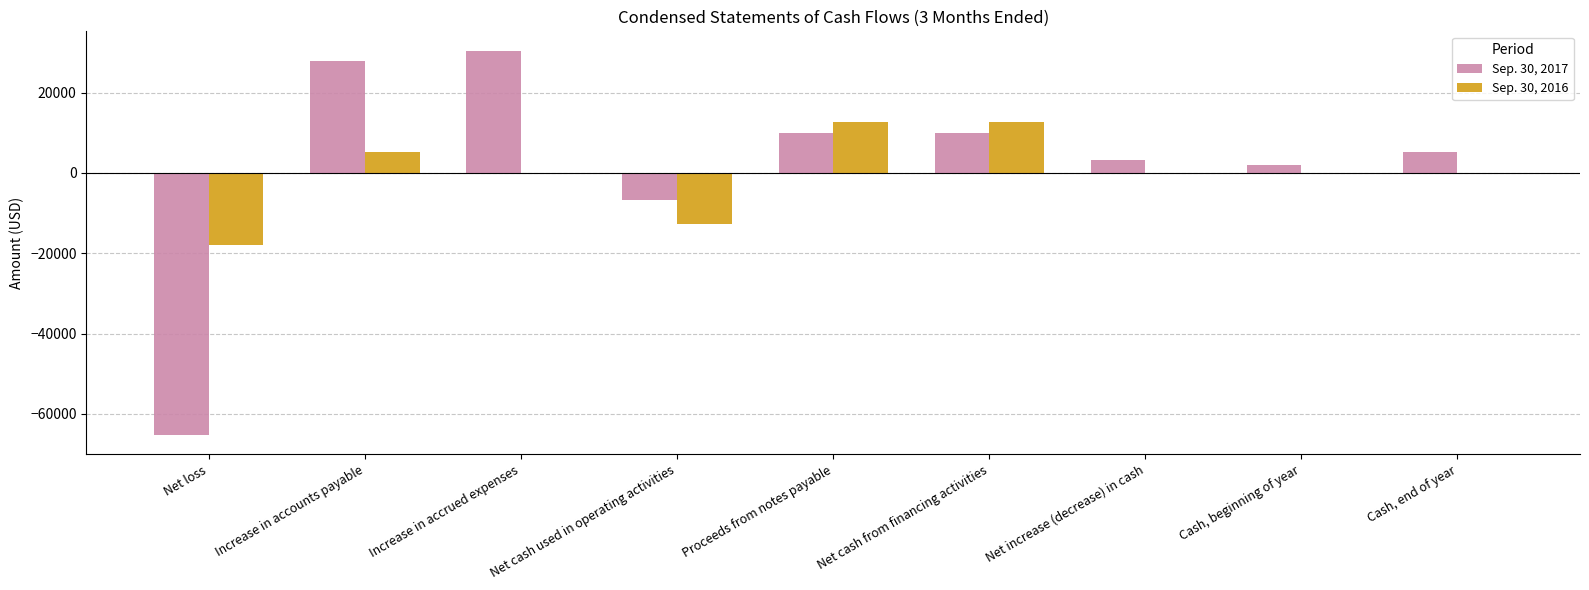

What is the total value across all series at Cash, end of year?

5167